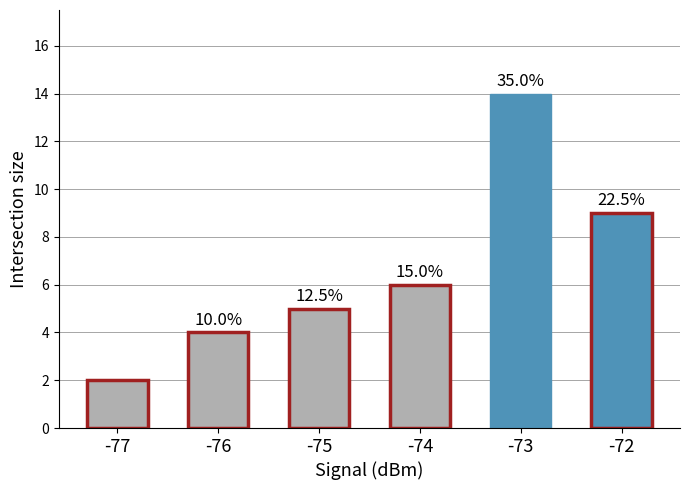

How many bars are there in total?

6